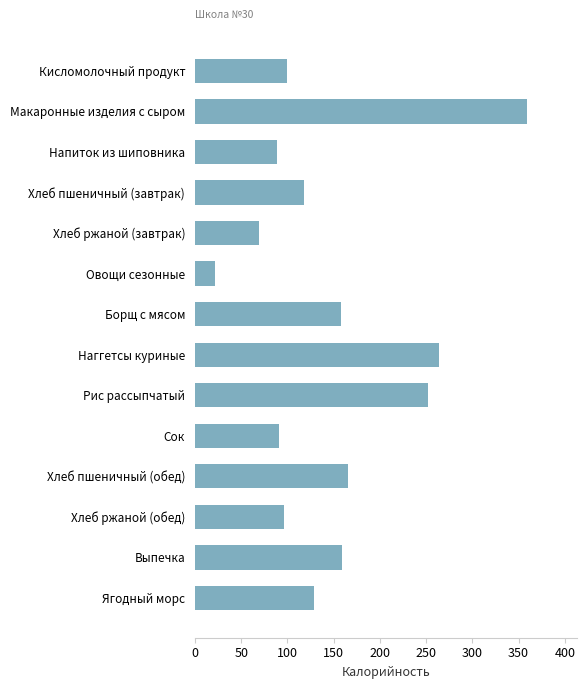

Are the bars horizontal?

Yes